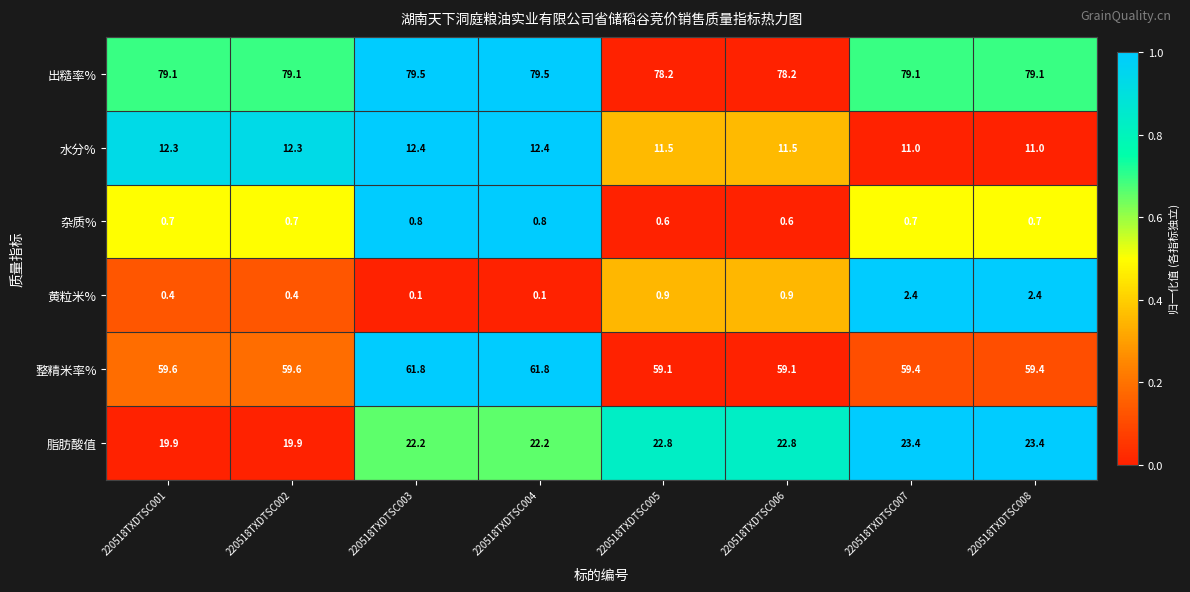

True or false: 脂肪酸值 has a value of 7.4 at 220518TXDTSC005.

False